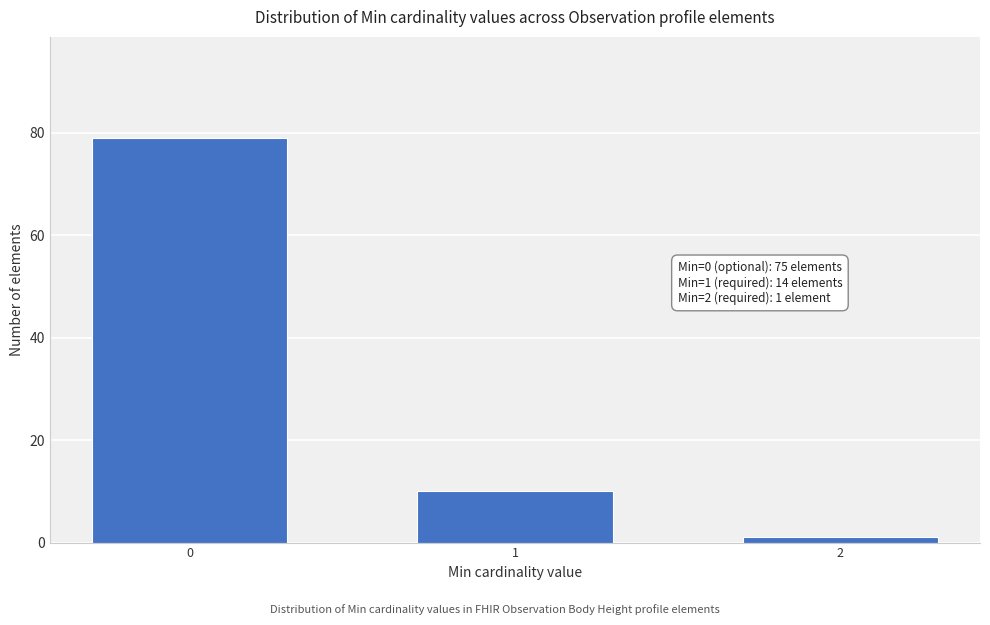

Reading left to right, what are all the values shown in this chart?

79	10	1